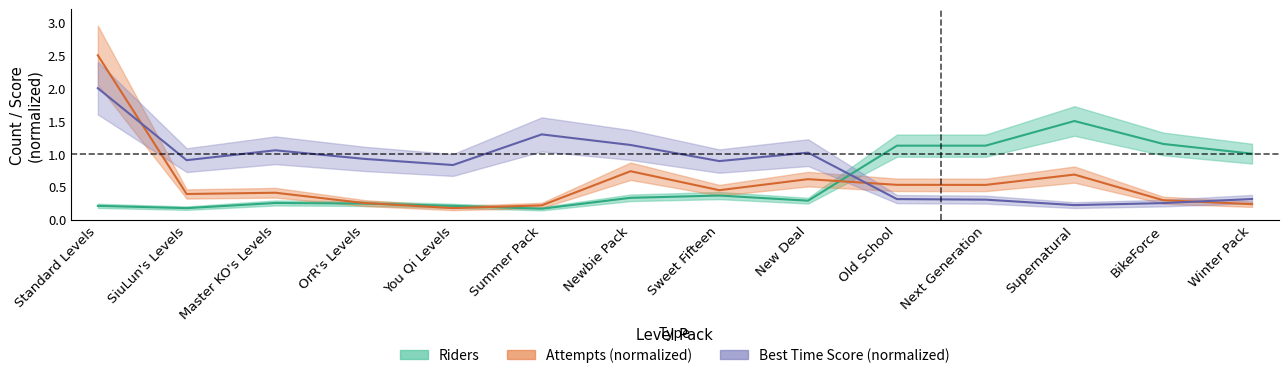

How many data points does each series have?

14